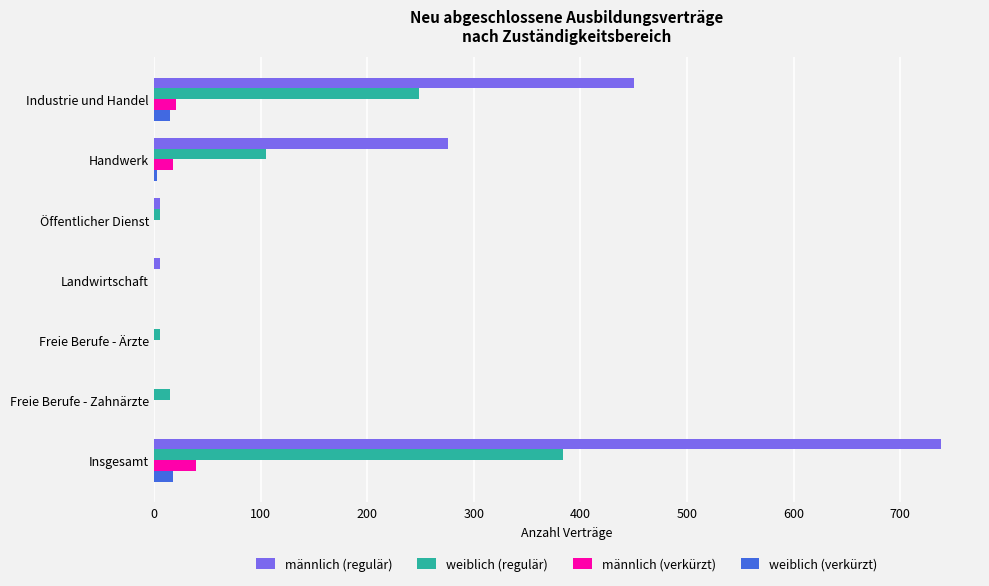

What is the highest value of the männlich (regulär) series?

738